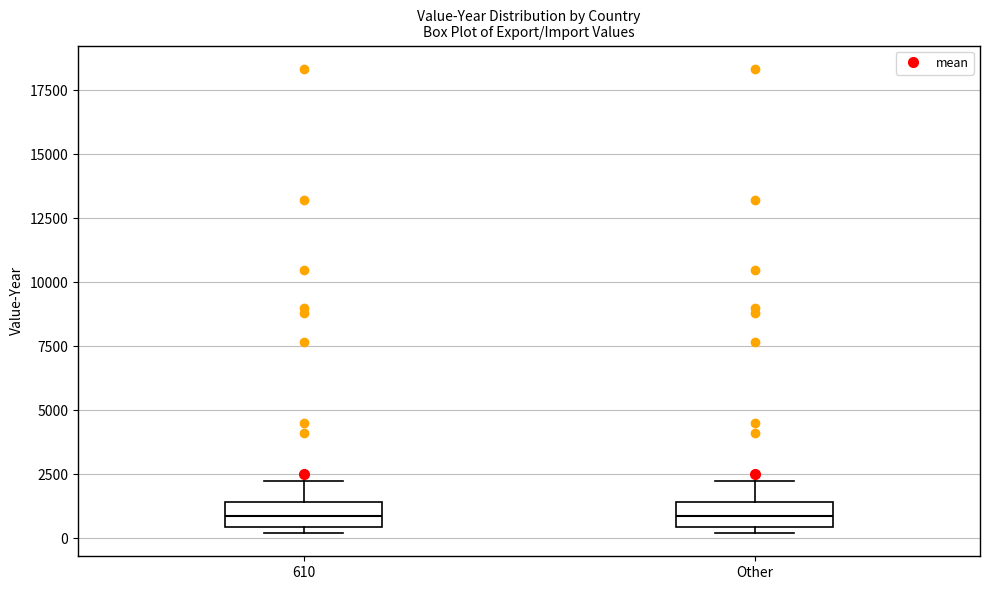

Reading left to right, transcribe this box plot: for each box, give where its median line is, the range the box spans, and where its two whiskers end, as read against the y-axis. The values are not printed on the chart, so give them approximately, as read against the axis.

610: median 1000, box 500 to 1500, whiskers 0 to 2000
Other: median 1000, box 500 to 1500, whiskers 0 to 2000